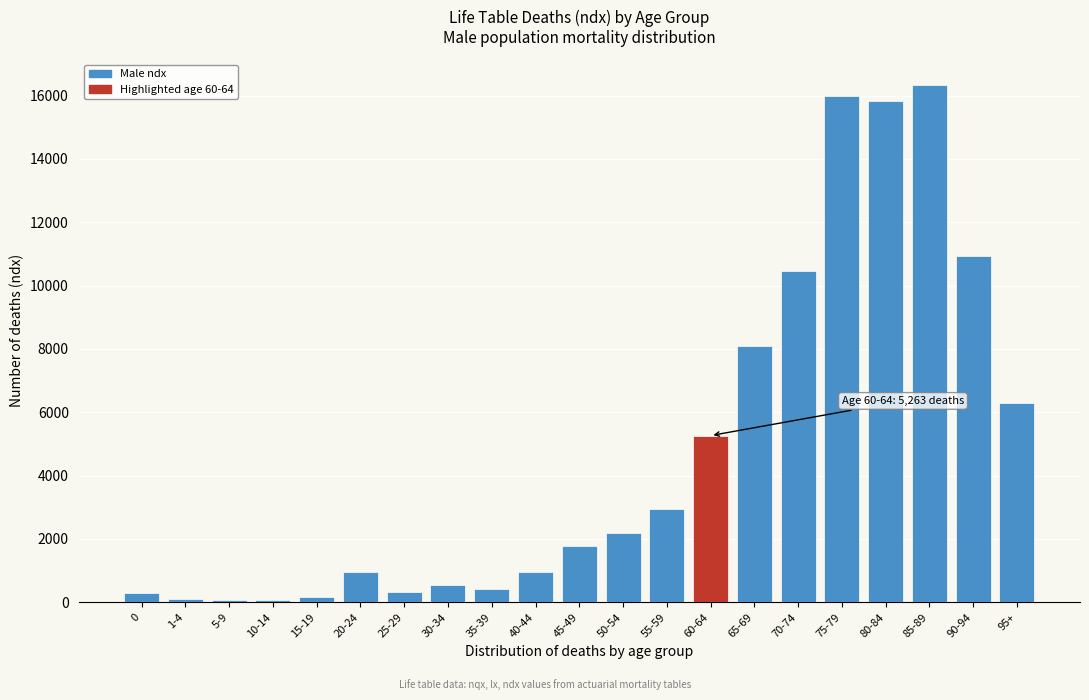

Is it true that the value at 40-44 is 1524?

False